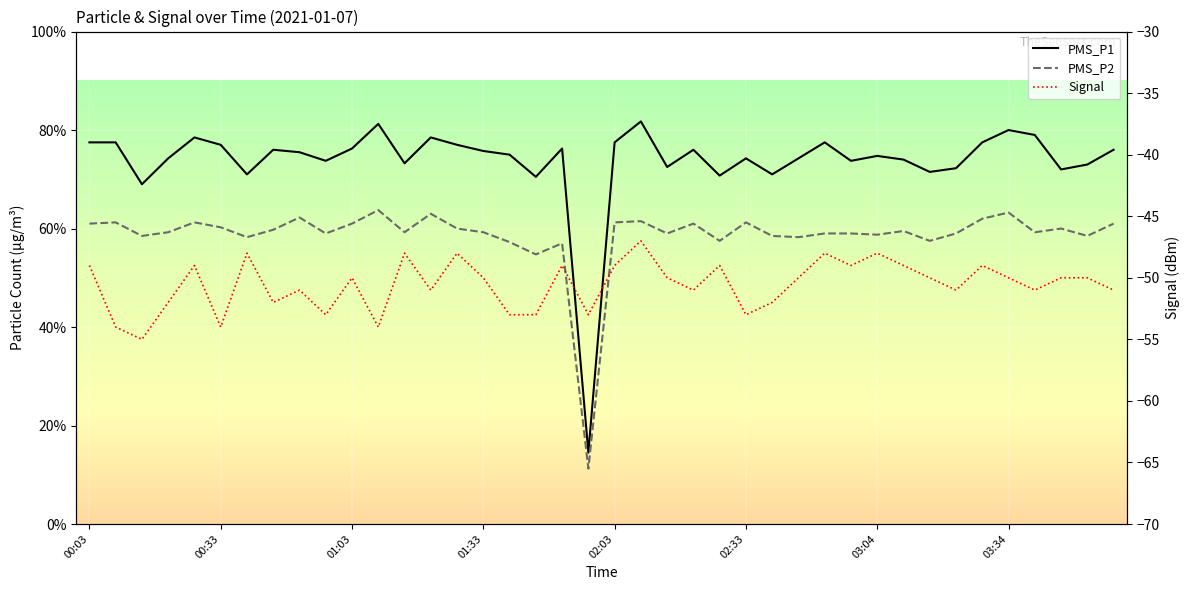

In Signal, how many points are lower than both neighbors (excluding endpoints)?

12